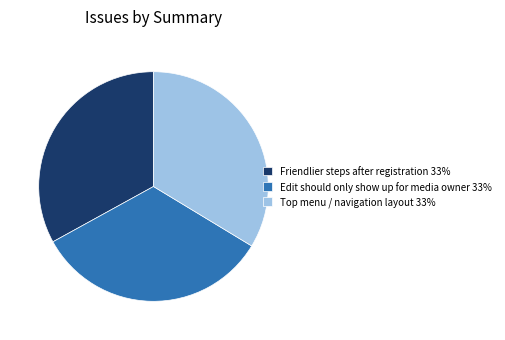

Approximately how many times larger is the value at Edit should only show up for media owner 33% compared to Friendlier steps after registration 33%?

1.0